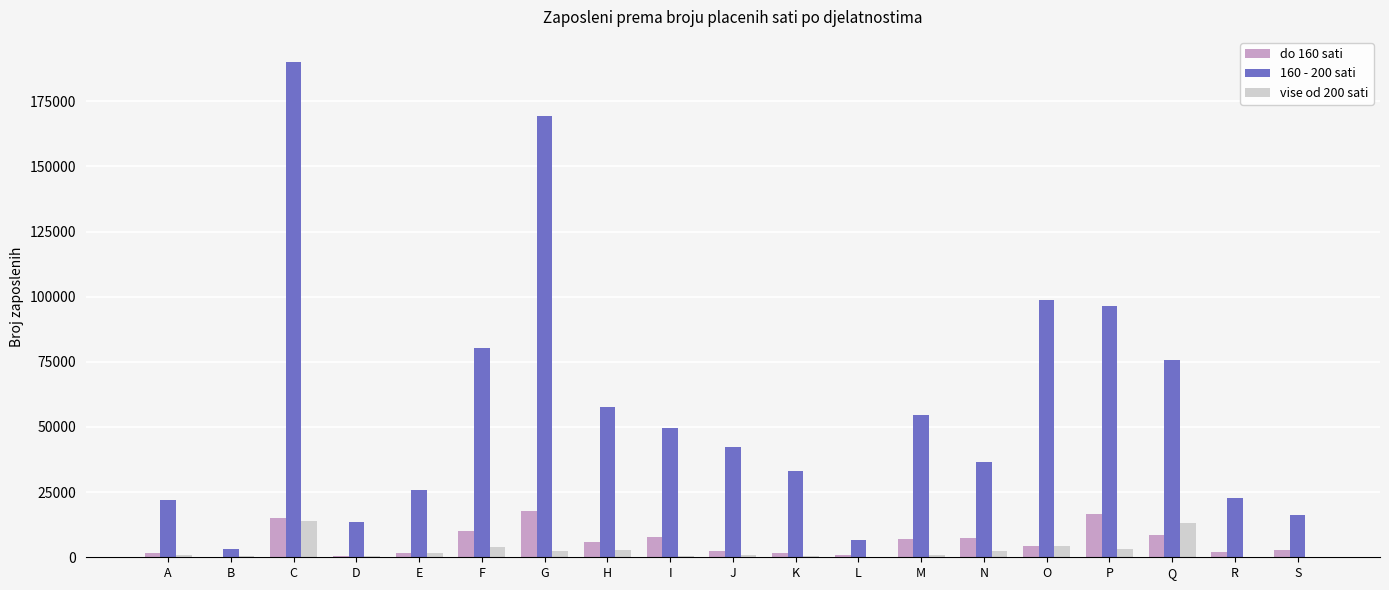

What is the maximum value shown in the chart?

190171